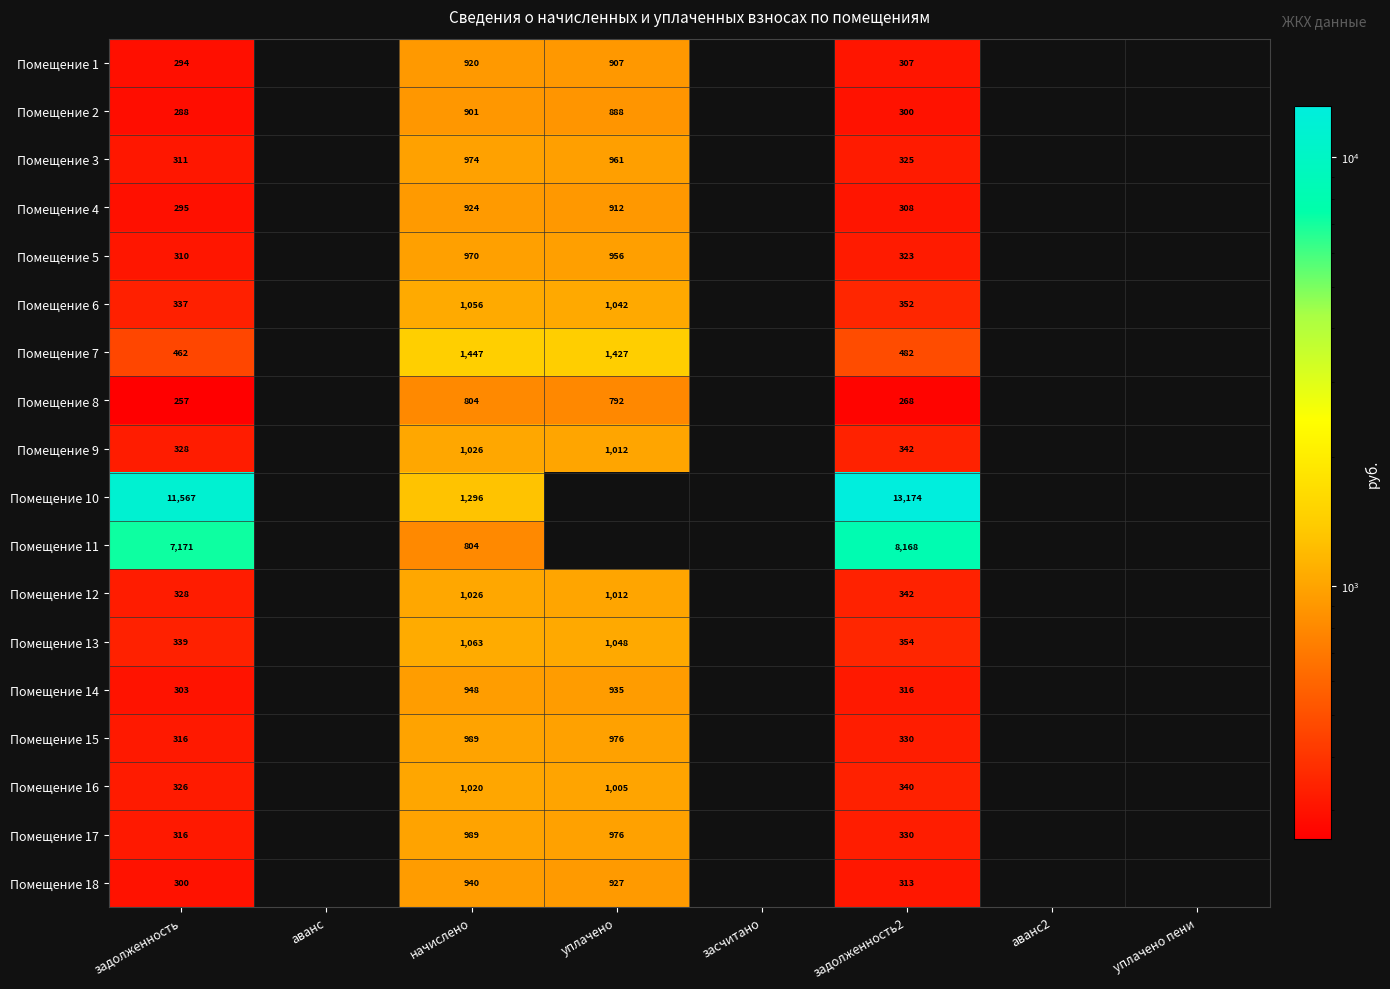

Rank the categories by Помещение 6 value from lowest to highest.

задолженность, аванс, задолженность2, уплачено, начислено, засчитано, аванс2, уплачено пени